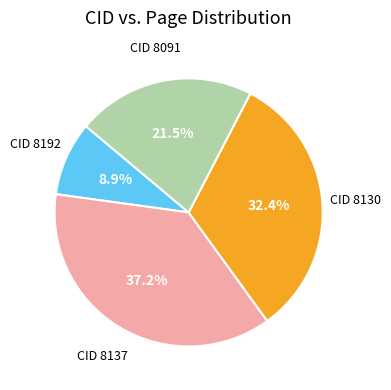

Does any single category account for the majority?

No